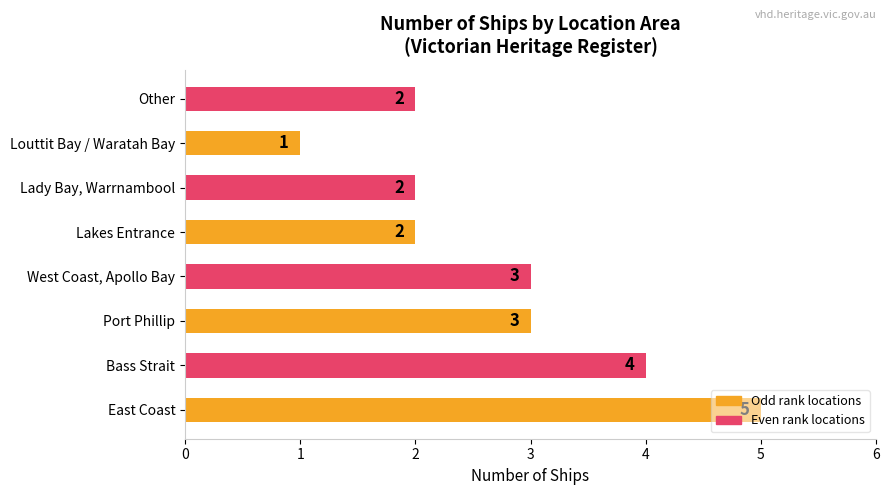

True or false: the data shows 3 at West Coast, Apollo Bay.

True